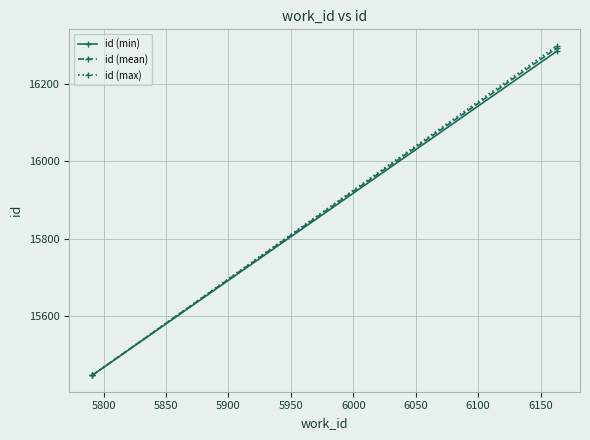

What is the sum of all id (max) values?

31745.0